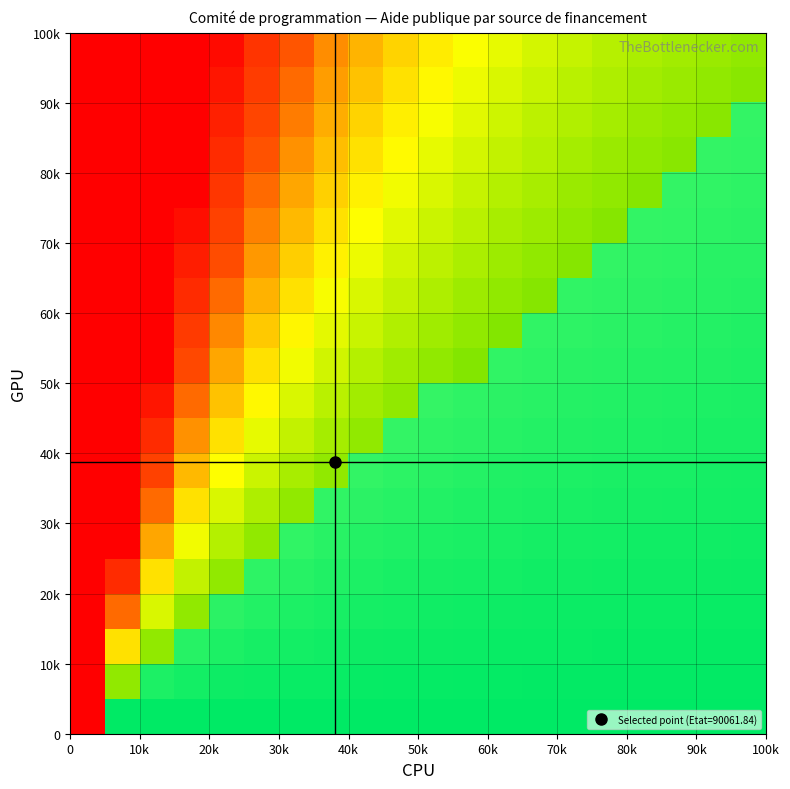

Count the number of categories in the chart.

20